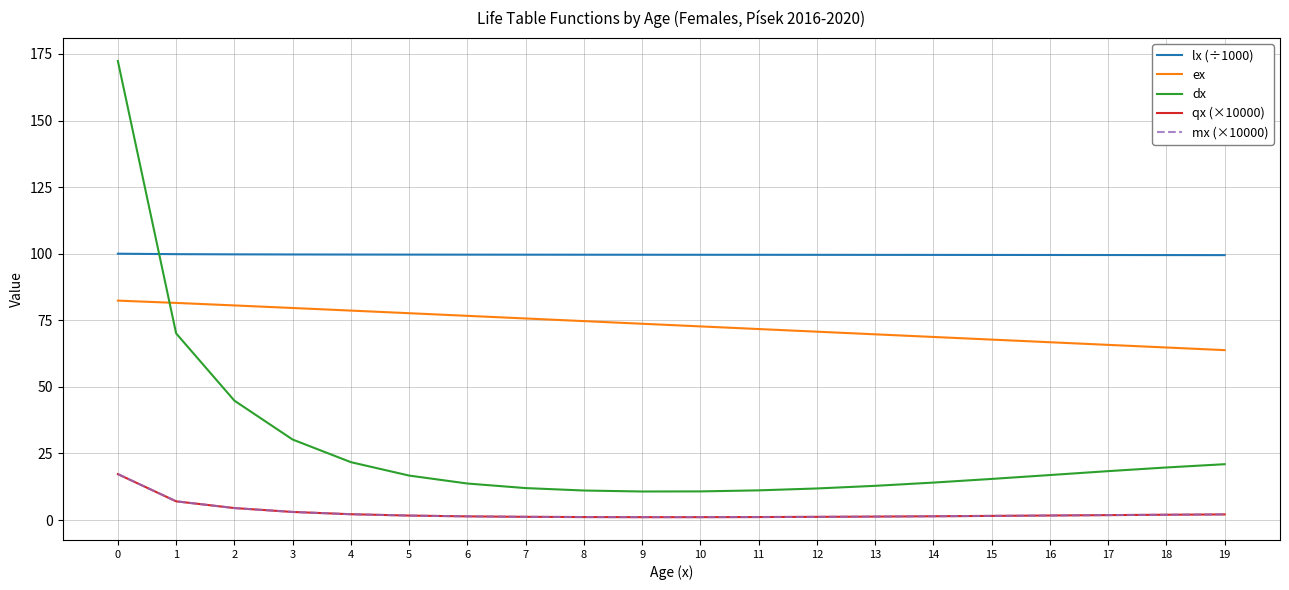

How many times do lx (÷1000) and dx cross each other?

1